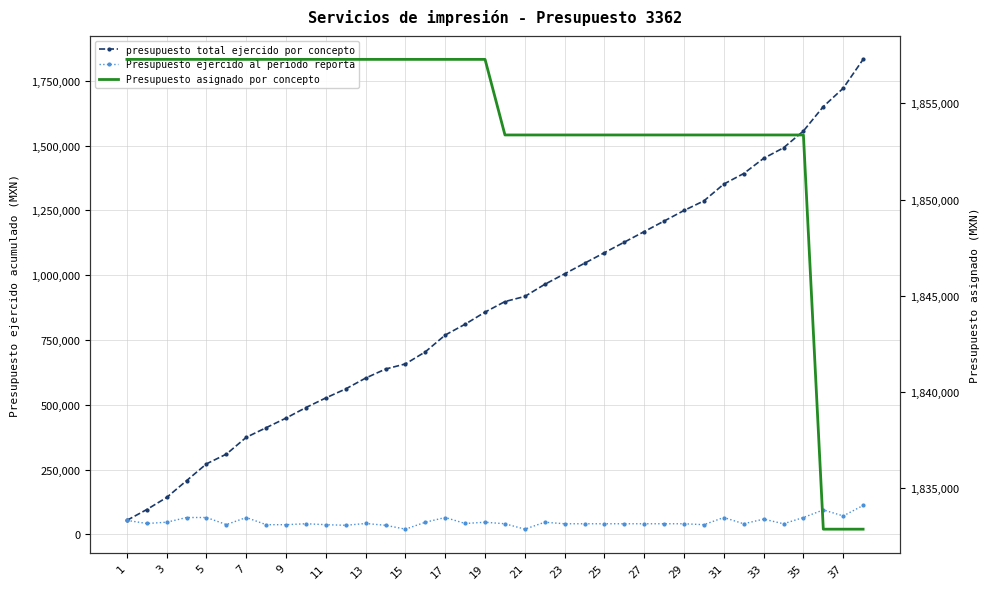

How many lines are shown in the chart?

3